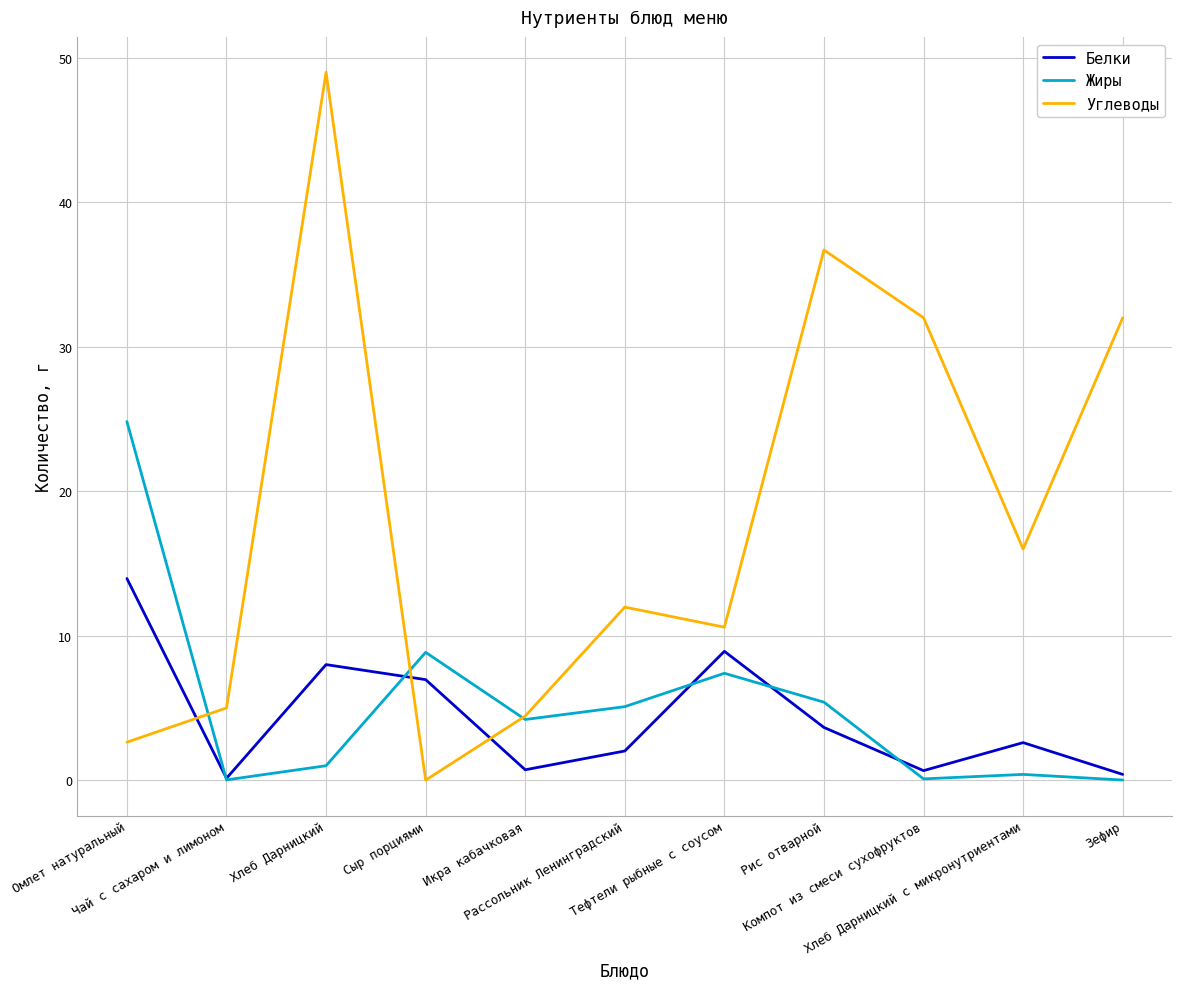

What is the greatest value displayed?

49.0